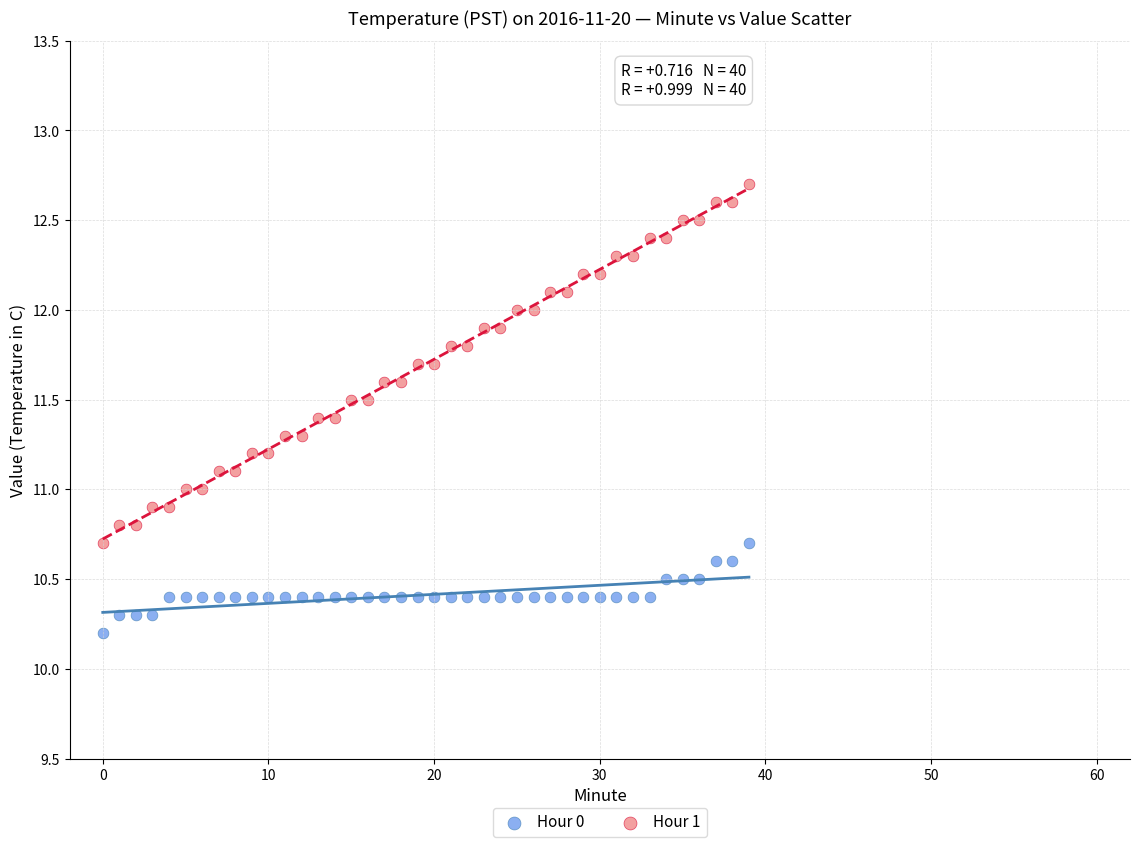

In the Hour 0 series, what Y value is closest to 10?

10.2